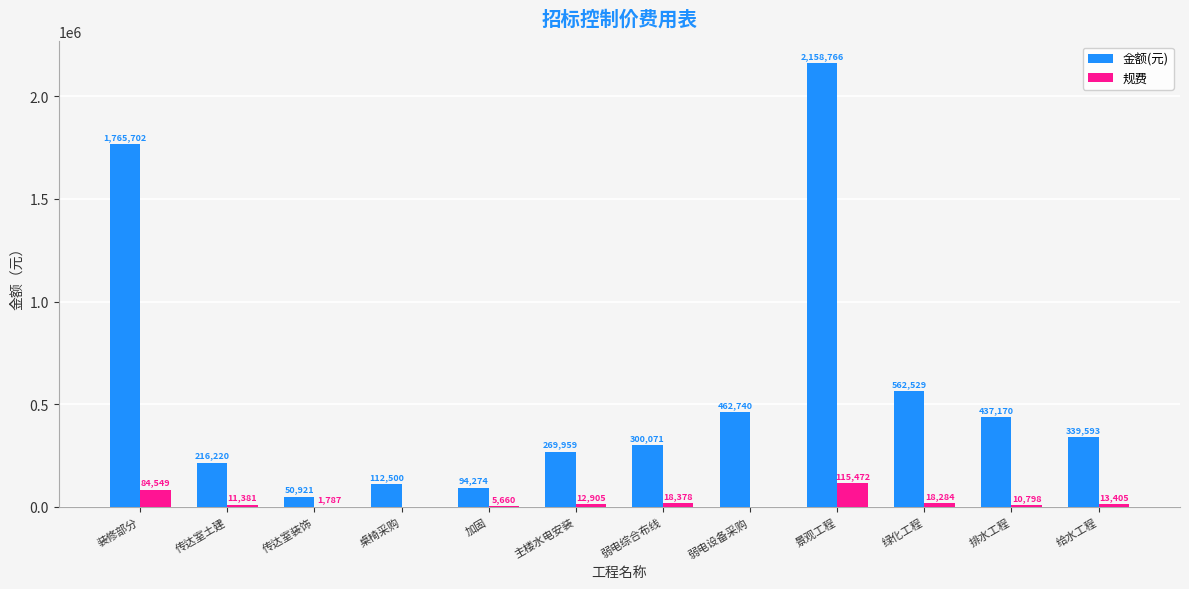

At which label does 金额(元) first exceed 339592?

装修部分